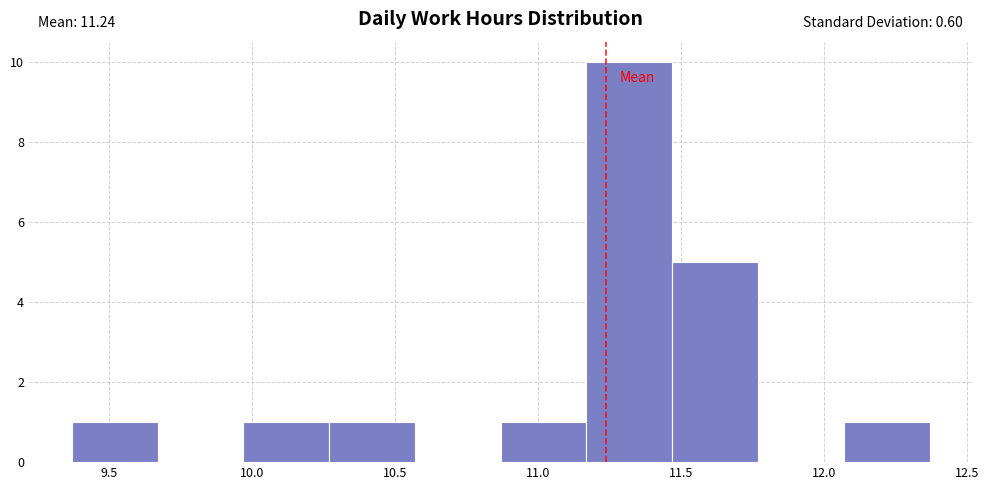

Which range on the x-axis has the tallest bar?

11.17 to 11.47